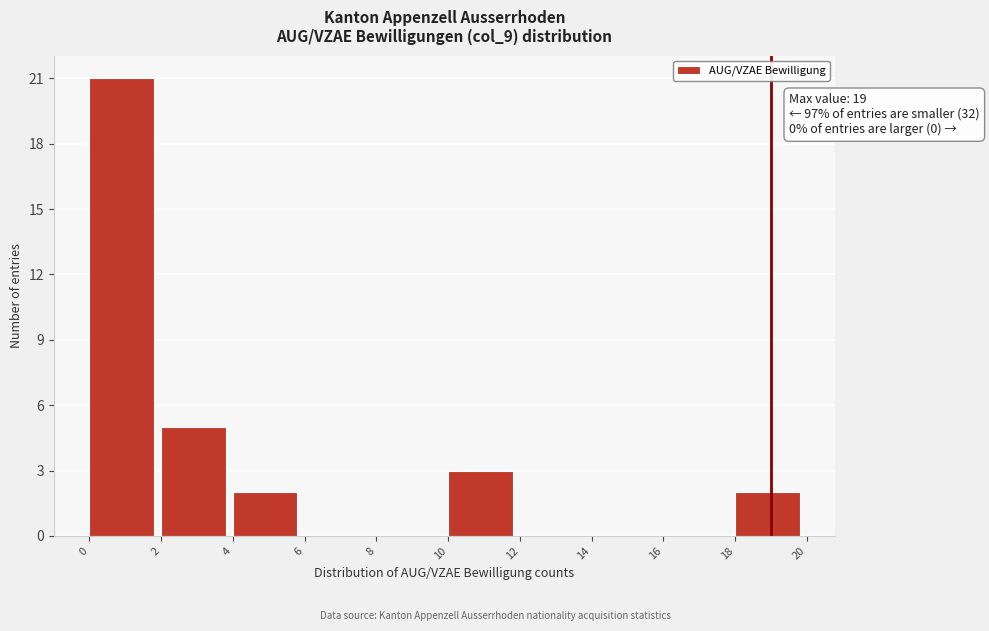

Over which range of the x-axis is the bar tallest?

0 to 2